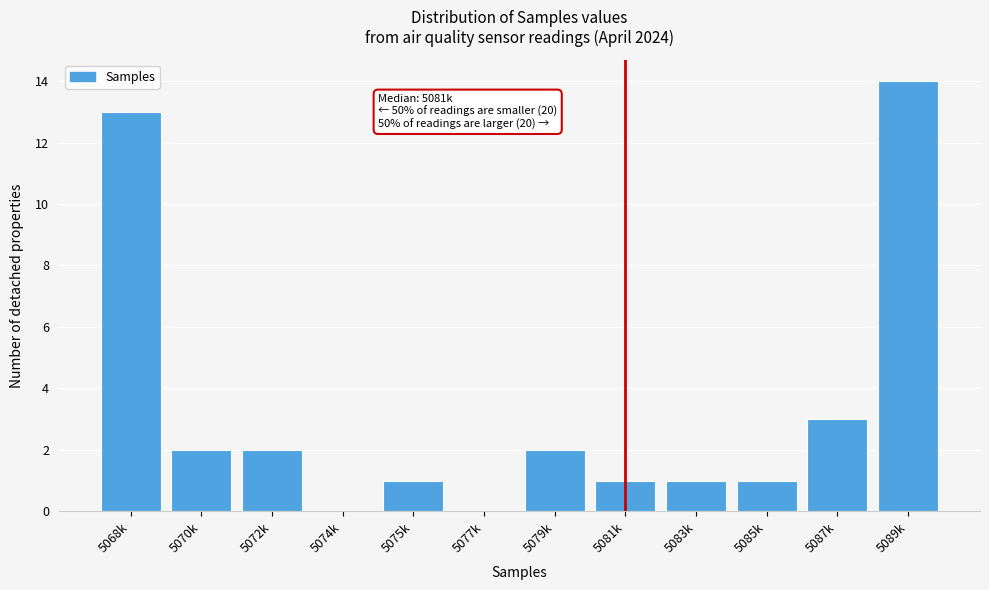

Reading left to right, what are all the values shown in this chart?

5068k=13	5070k=2	5072k=2	5074k=0	5075k=1	5077k=0	5079k=2	5081k=1	5083k=1	5085k=1	5087k=3	5089k=14